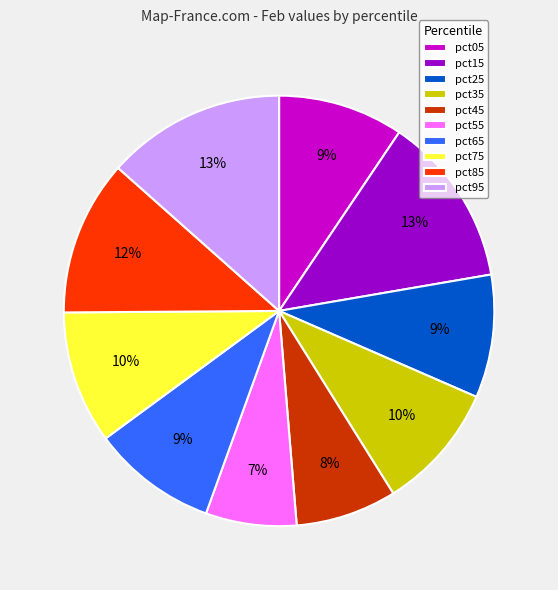

What is the smallest slice in the pie chart?

pct55